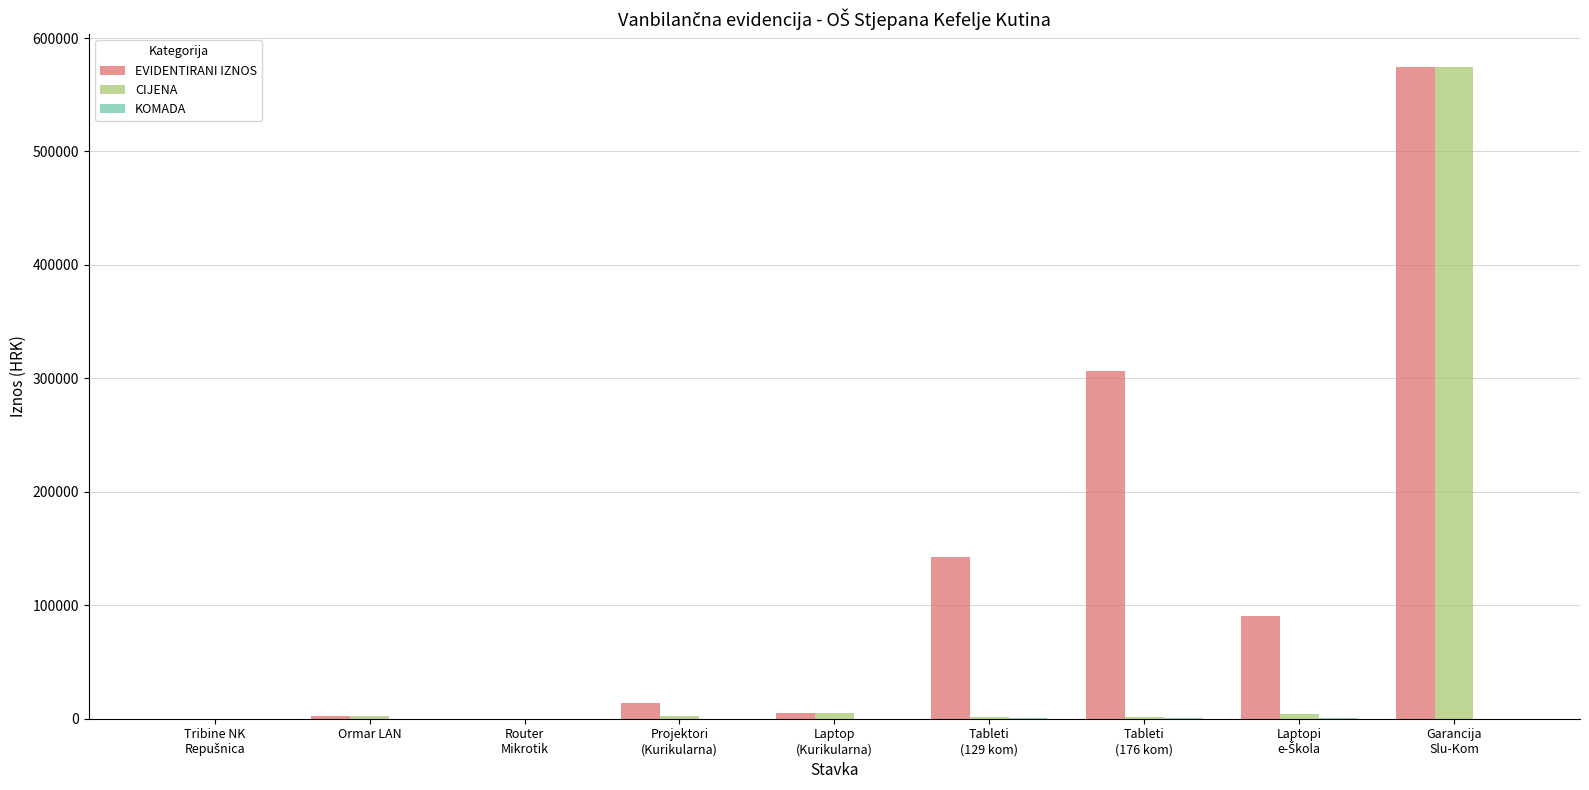

Which series has the largest total across all categories?

EVIDENTIRANI IZNOS